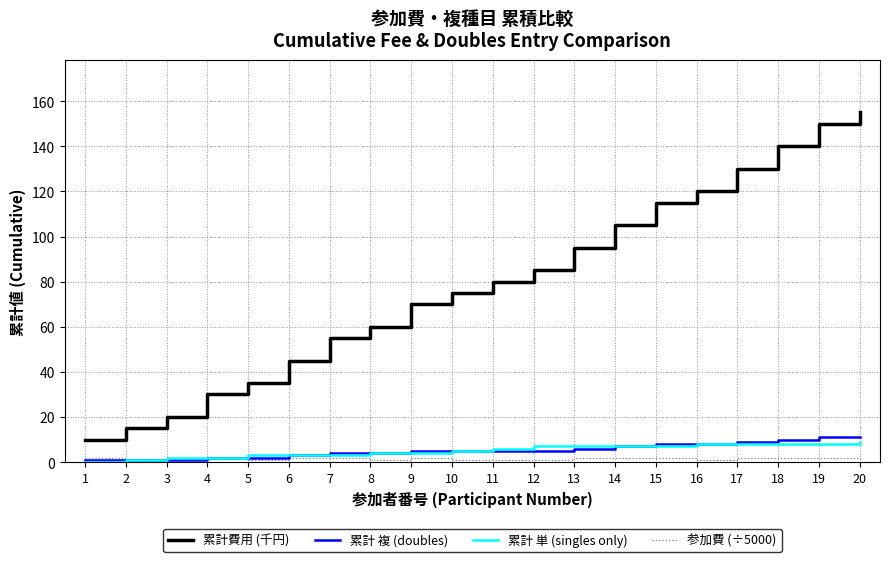

Is the value of 累計費用 (千円) at 6 greater than the value of 累計 複 (doubles) at 5?

Yes